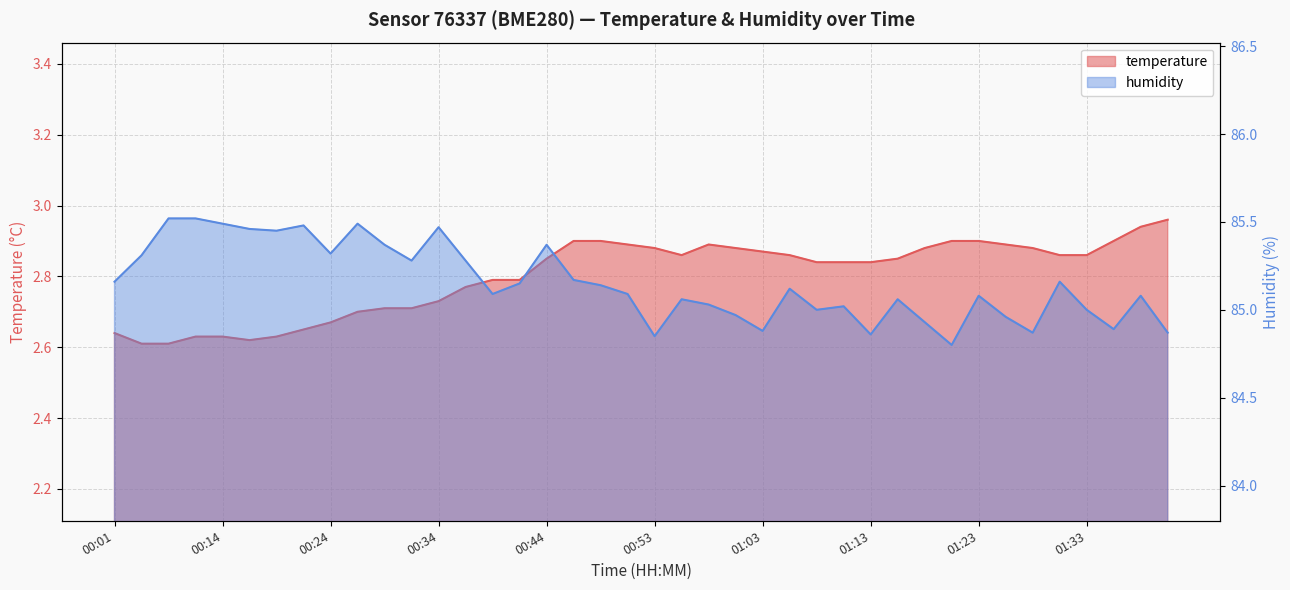

Which series has the largest range (max minus min)?

humidity